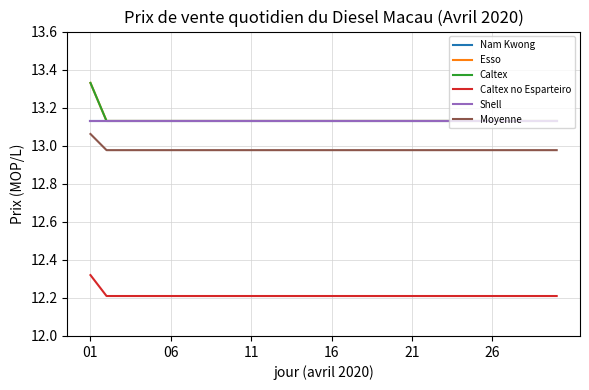

What is the lowest value of the Moyenne series?

13.0